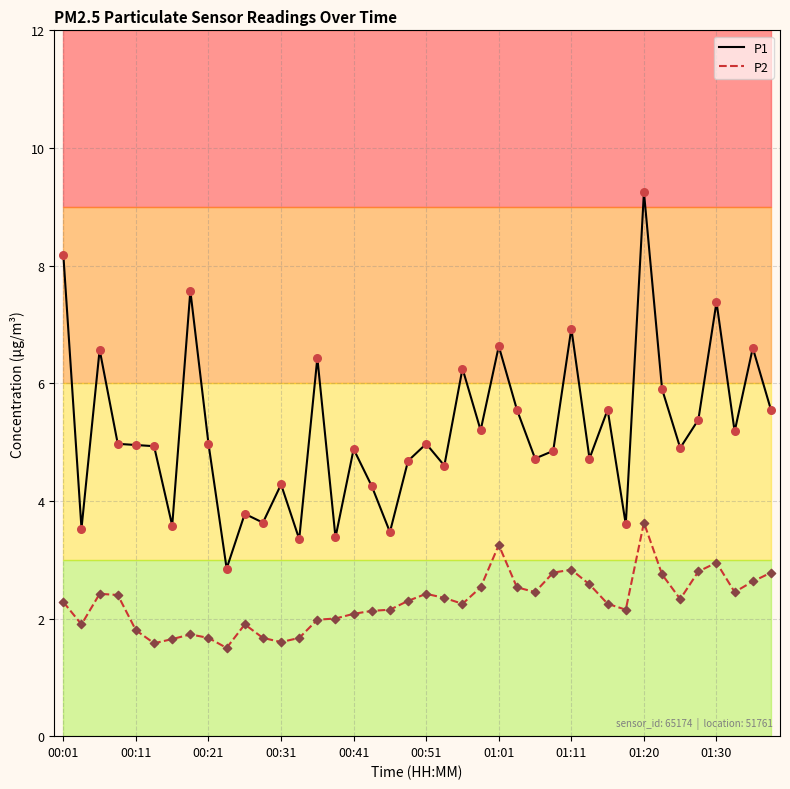

What is the lowest value of the P1 series?

2.9